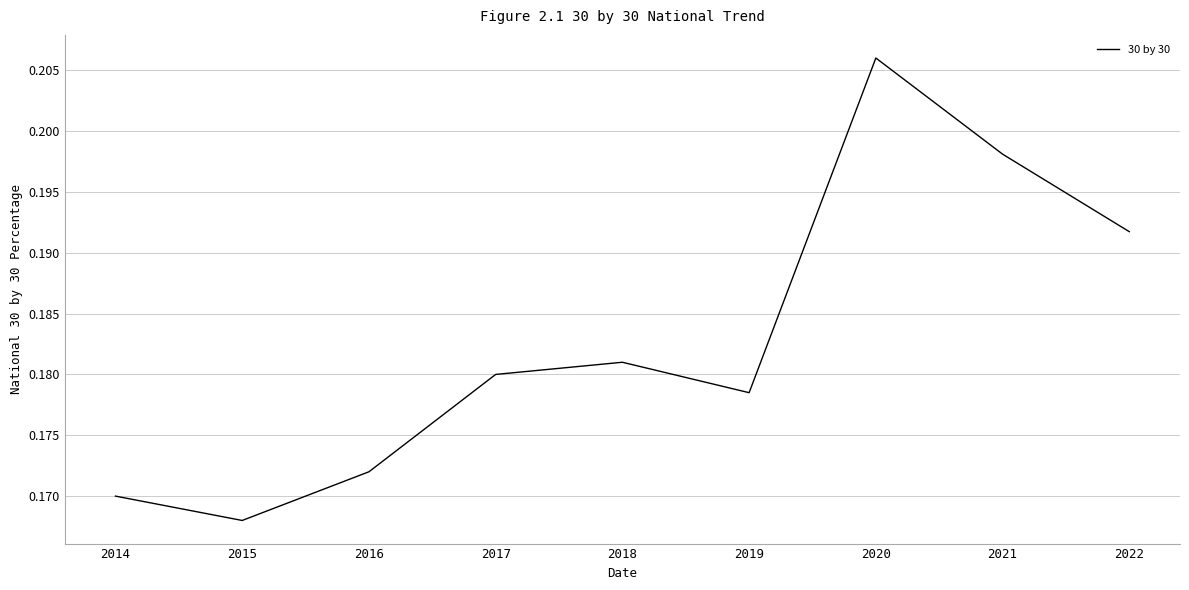

List the labels in order of value, largest first.

2020, 2021, 2022, 2018, 2017, 2019, 2016, 2014, 2015